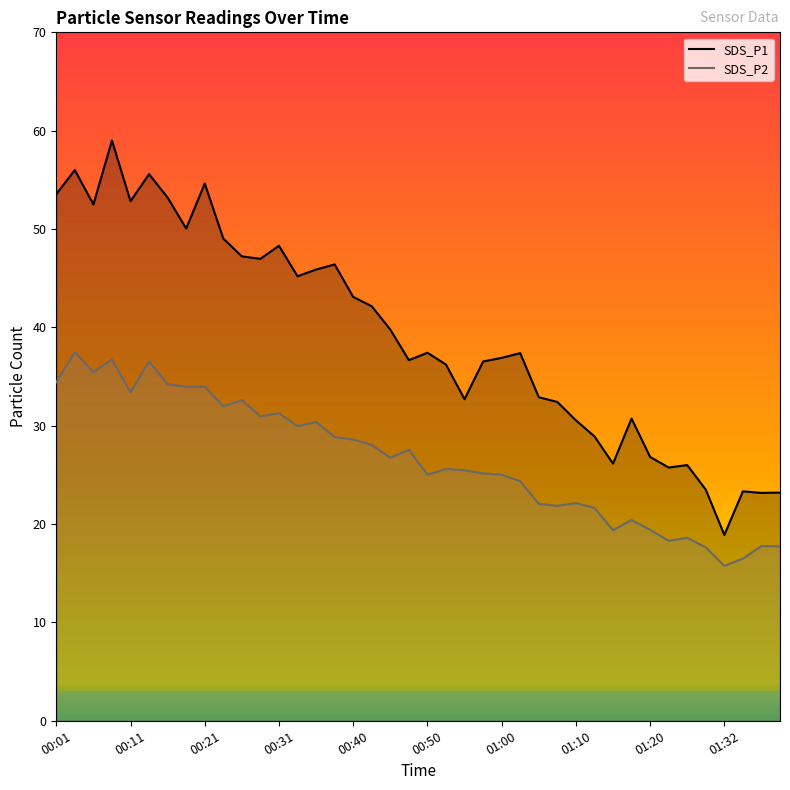

Which series changed the most between 01:00 and 01:32?

SDS_P1